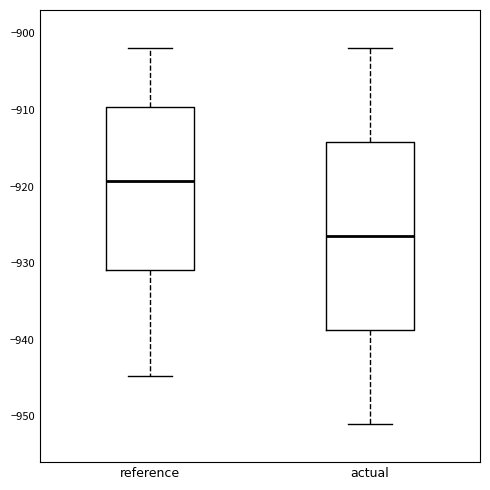

Reading left to right, read every box against the y-axis: the position of its median line, the range the box covers, and the ends of its whiskers. The values are not printed on the chart, so give them approximately, as read against the axis.

reference: median -919, box -931 to -910, whiskers -945 to -902
actual: median -926, box -939 to -914, whiskers -951 to -902